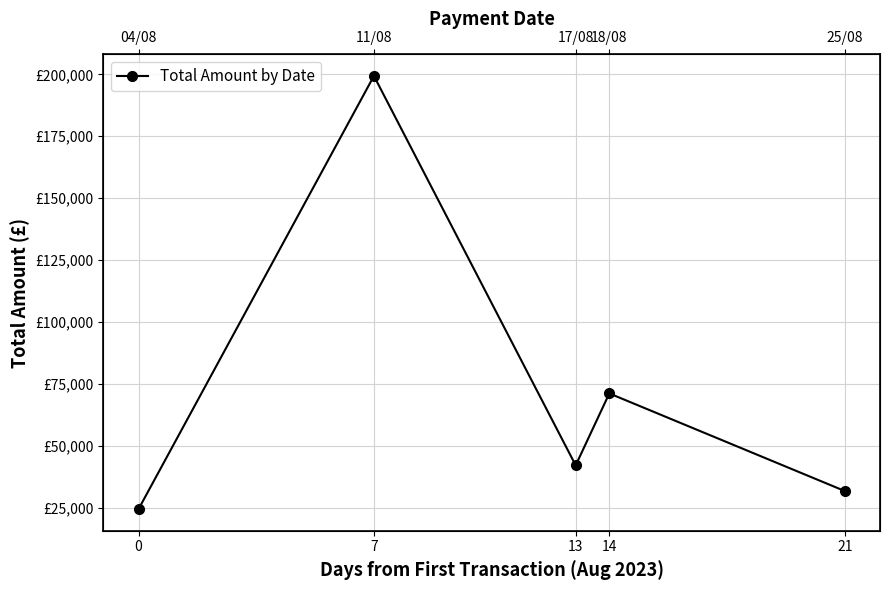

Is this an area chart (filled region under the line)?

No